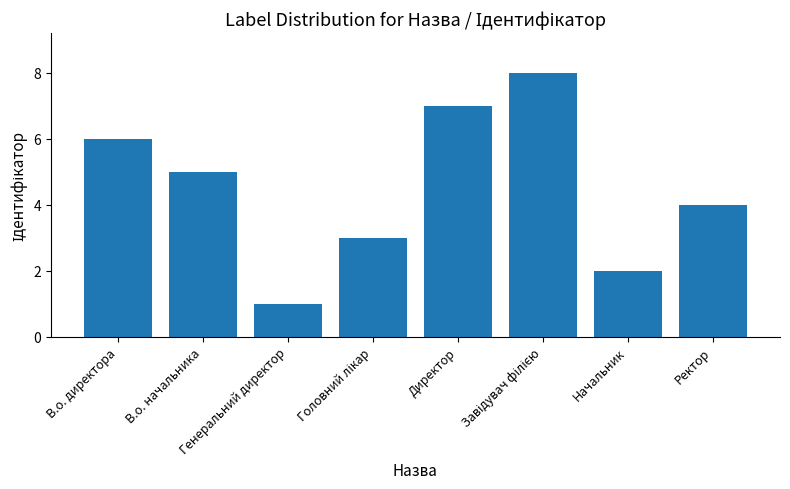

What is the difference between the maximum and minimum values?

7